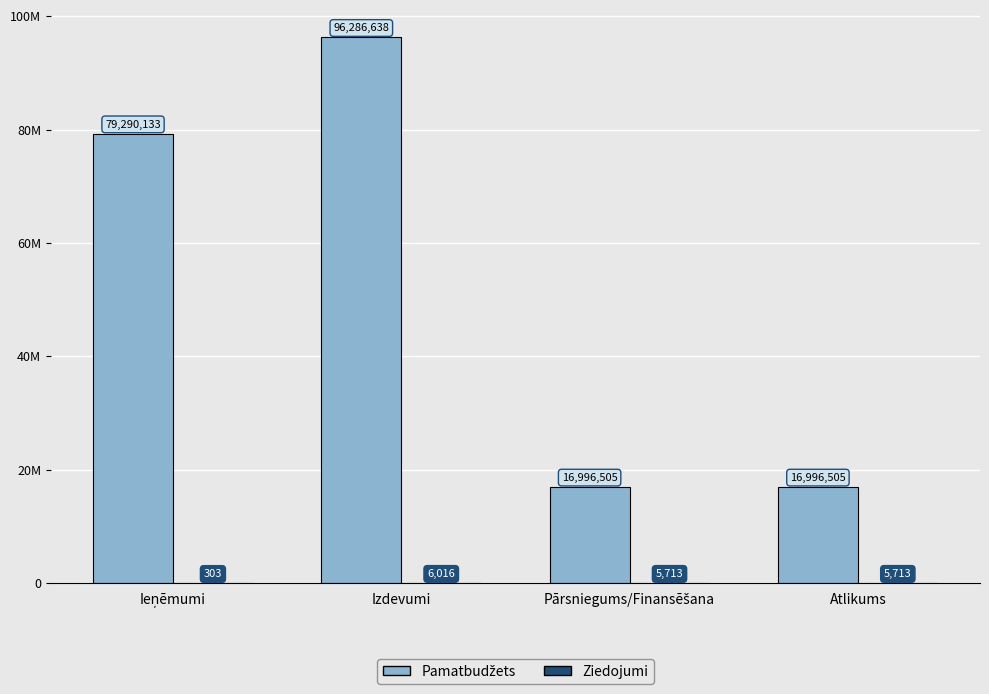

True or false: Ziedojumi has a value of 9830 at Pārsniegums/Finansēšana.

False